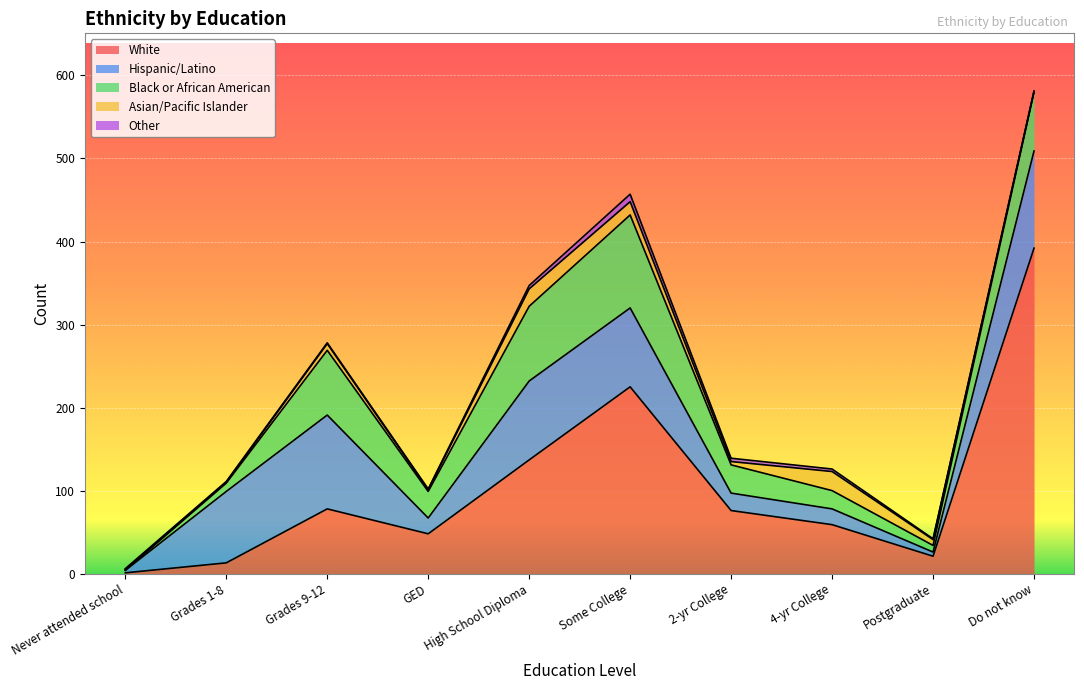

Reading left to right, transcribe all the data shown in this chart.

White: Never attended school=1	Grades 1-8=13	Grades 9-12=78	GED=48	High School Diploma=137	Some College=225	2-yr College=76	4-yr College=59	Postgraduate=21	Do not know=392
Hispanic/Latino: Never attended school=3	Grades 1-8=86	Grades 9-12=113	GED=19	High School Diploma=95	Some College=95	2-yr College=21	4-yr College=19	Postgraduate=5	Do not know=117
Black or African American: Never attended school=0	Grades 1-8=10	Grades 9-12=78	GED=32	High School Diploma=90	Some College=112	2-yr College=34	4-yr College=22	Postgraduate=8	Do not know=71
Asian/Pacific Islander: Never attended school=1	Grades 1-8=1	Grades 9-12=8	GED=2	High School Diploma=21	Some College=16	2-yr College=4	4-yr College=23	Postgraduate=7	Do not know=1
Other: Never attended school=1	Grades 1-8=1	Grades 9-12=1	GED=1	High School Diploma=4	Some College=9	2-yr College=4	4-yr College=3	Postgraduate=1	Do not know=0